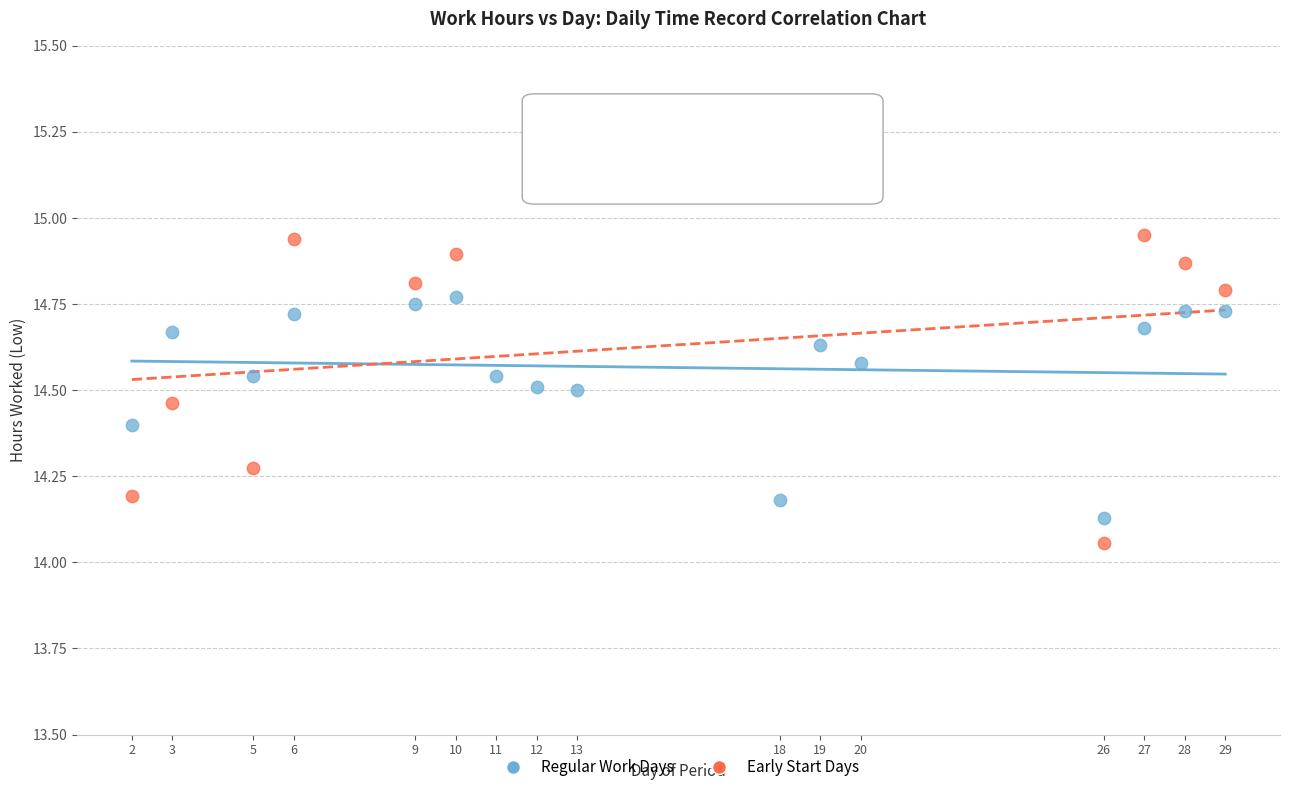

Which series reaches the maximum Y coordinate?

Early Start Days